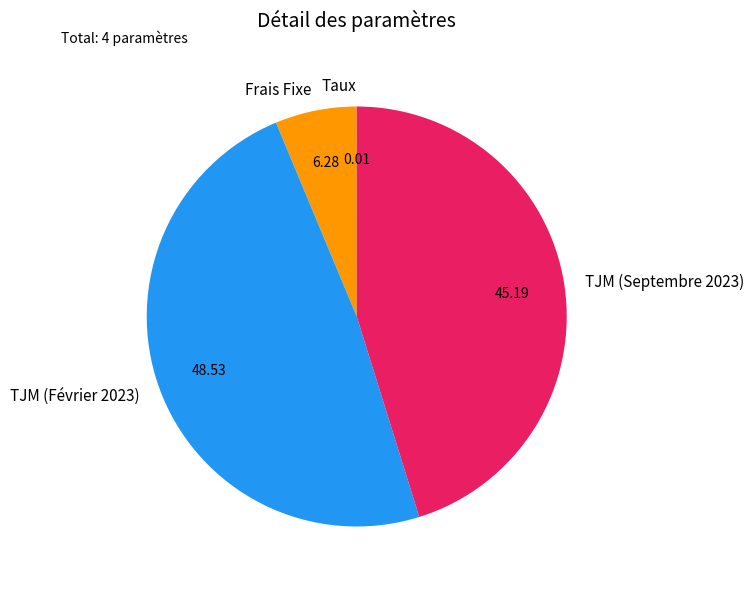

Is there any slice that represents more than half of the pie?

No